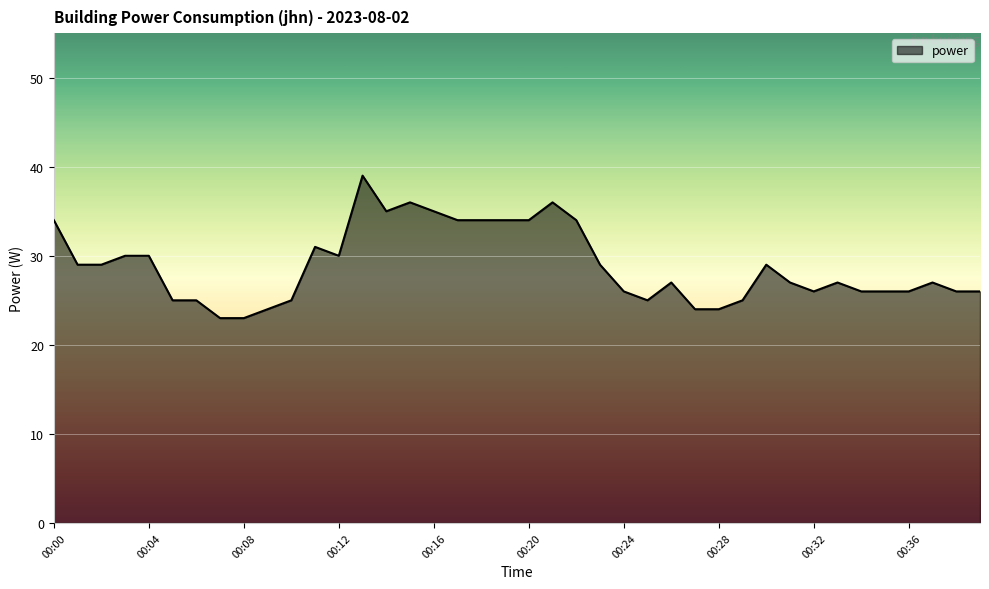

What is the smallest value displayed?

23